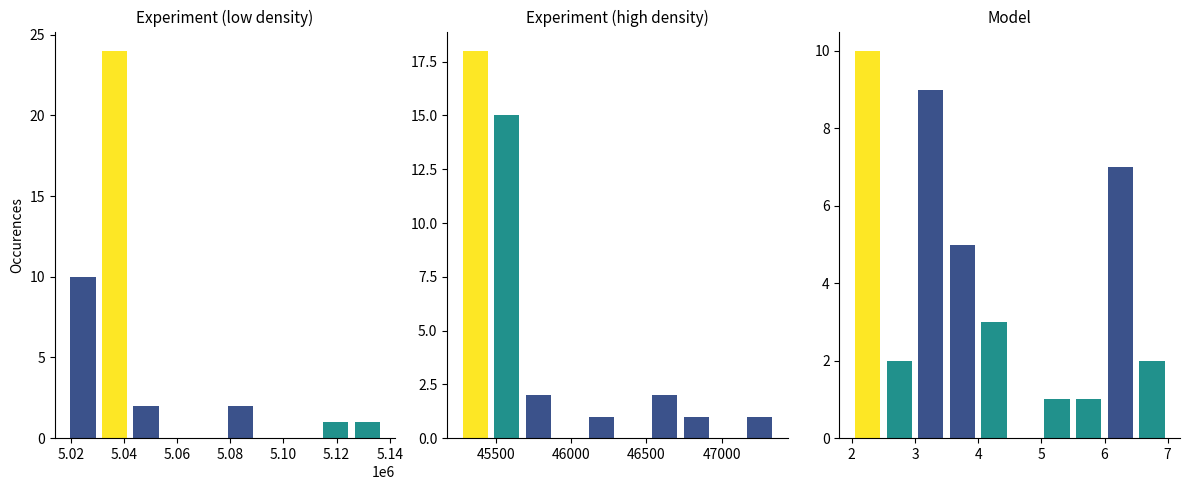

The value of Max_cycle at 45500 is 25. True or false?

False